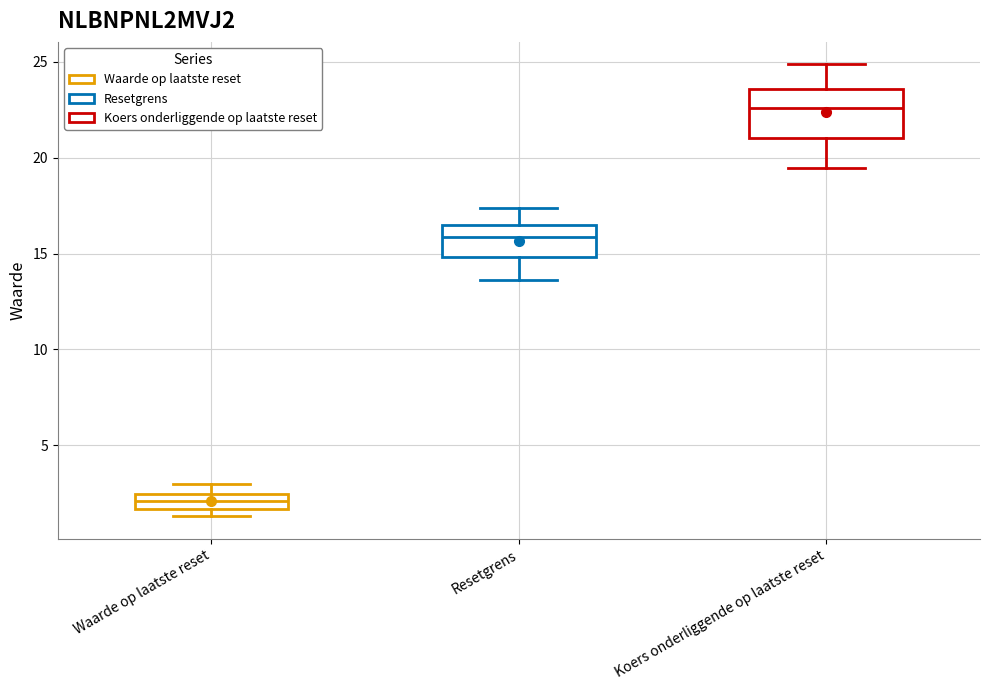

Which box is the tallest, from its lower edge to its upper edge?

Koers onderliggende op laatste reset